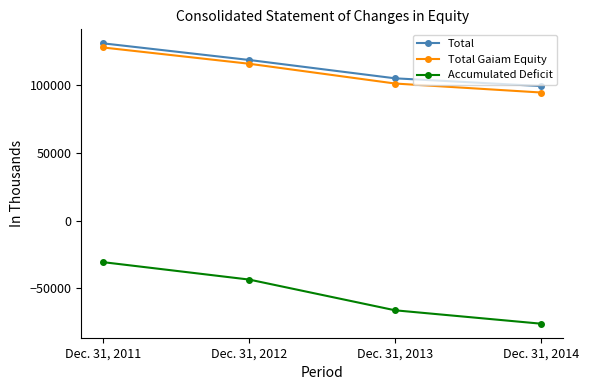

Does the chart have visible grid lines?

No